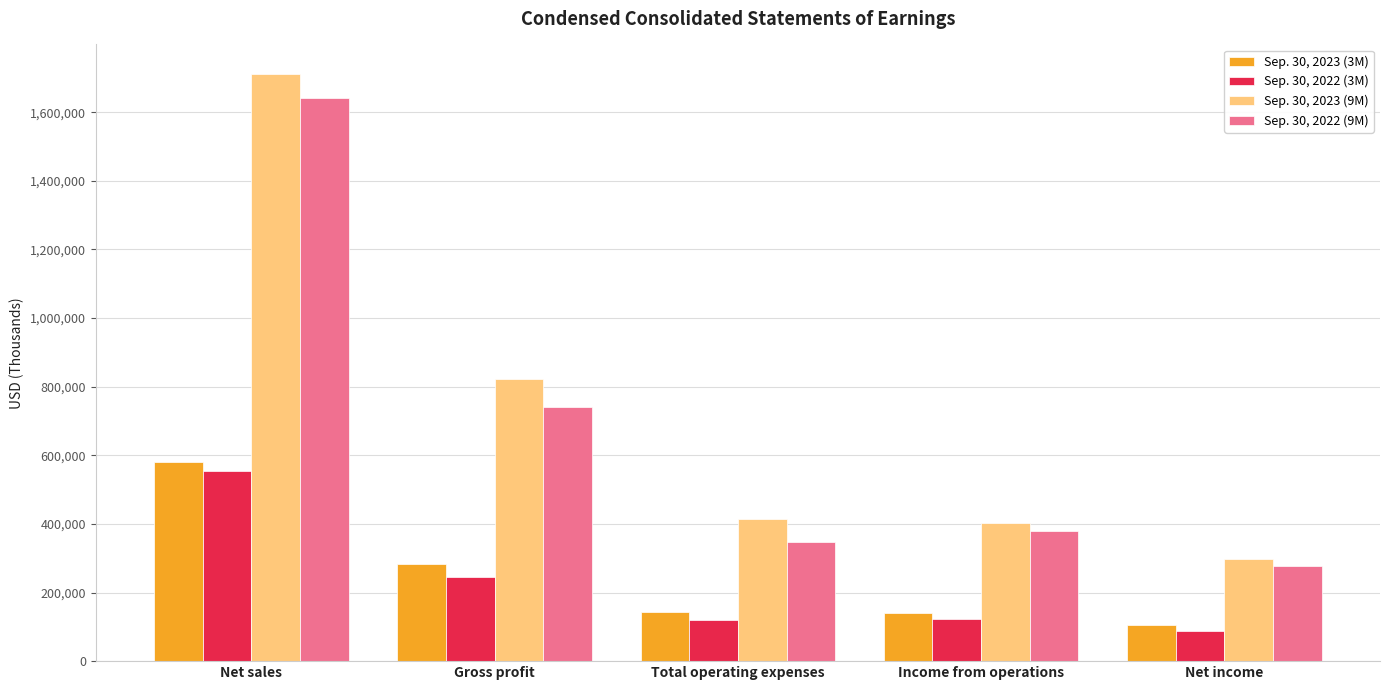

Count the number of categories in the chart.

5